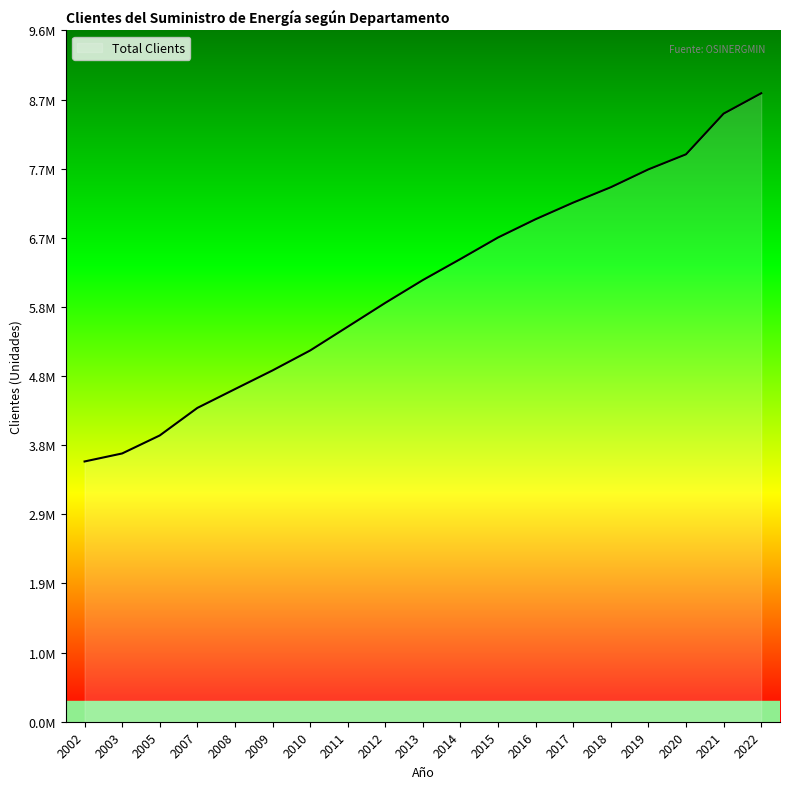

Does the chart display data point markers on the line(s)?

No